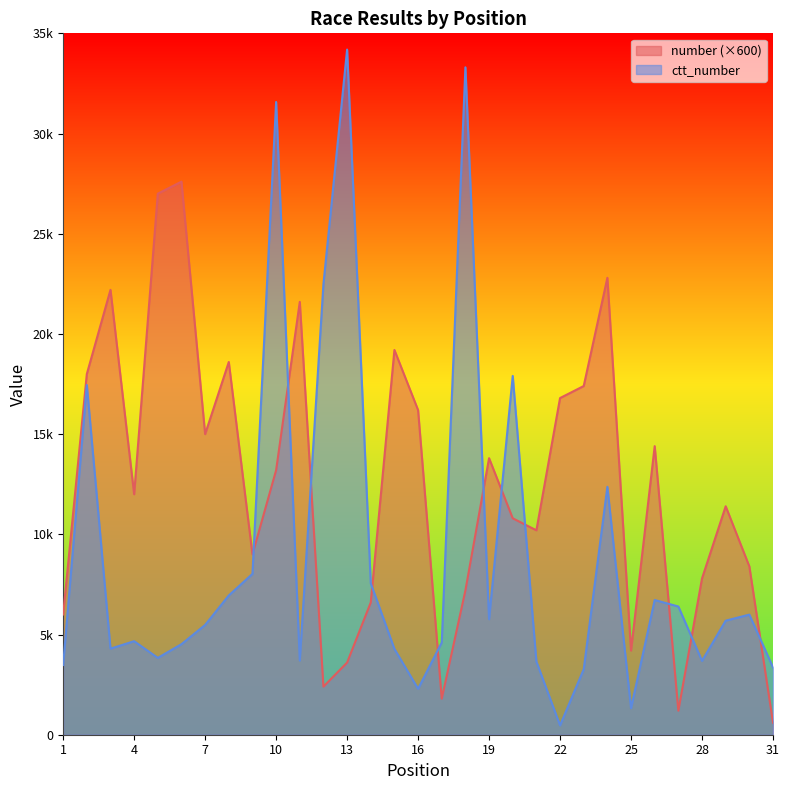

What is the difference between the highest and lowest values at 10?

18374